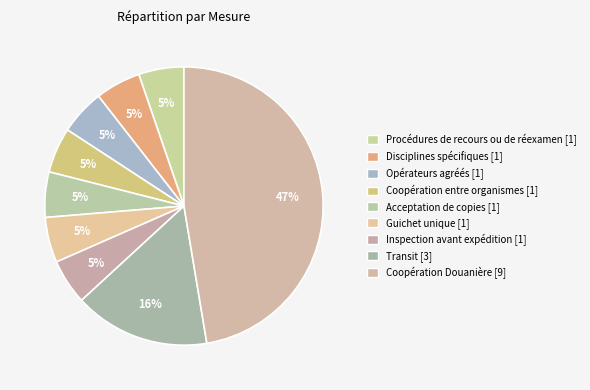

True or false: Opérateurs agréés accounts for 24% of the total.

False